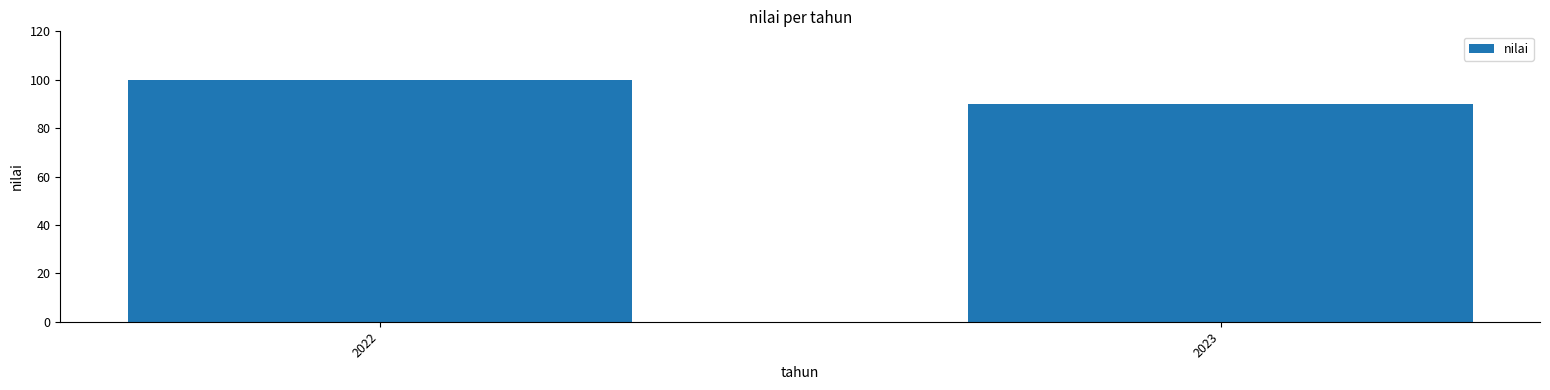

Reading left to right, list all the values displayed in this chart.

2022=100.0	2023=90.0